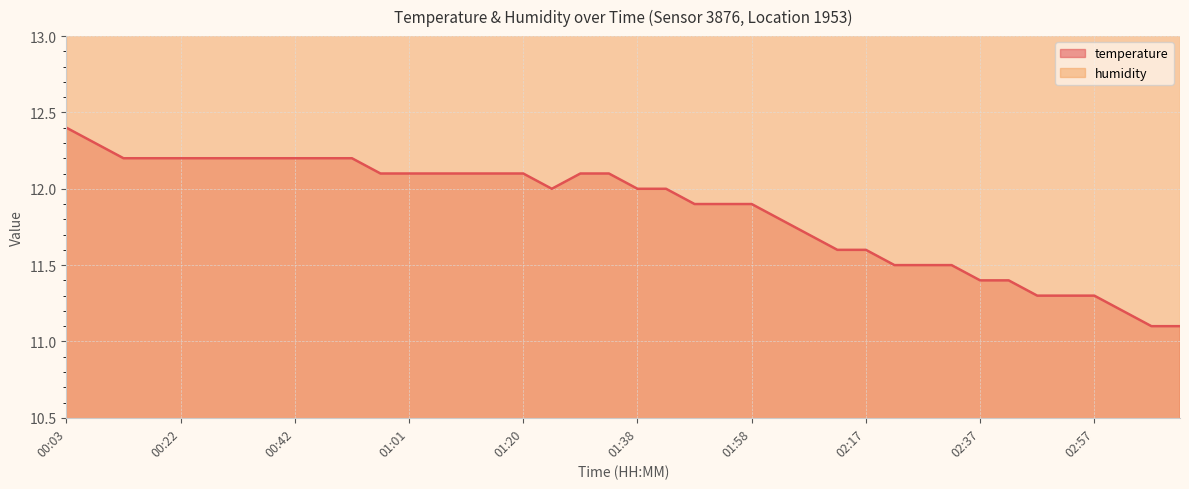

How many lines are shown in the chart?

1